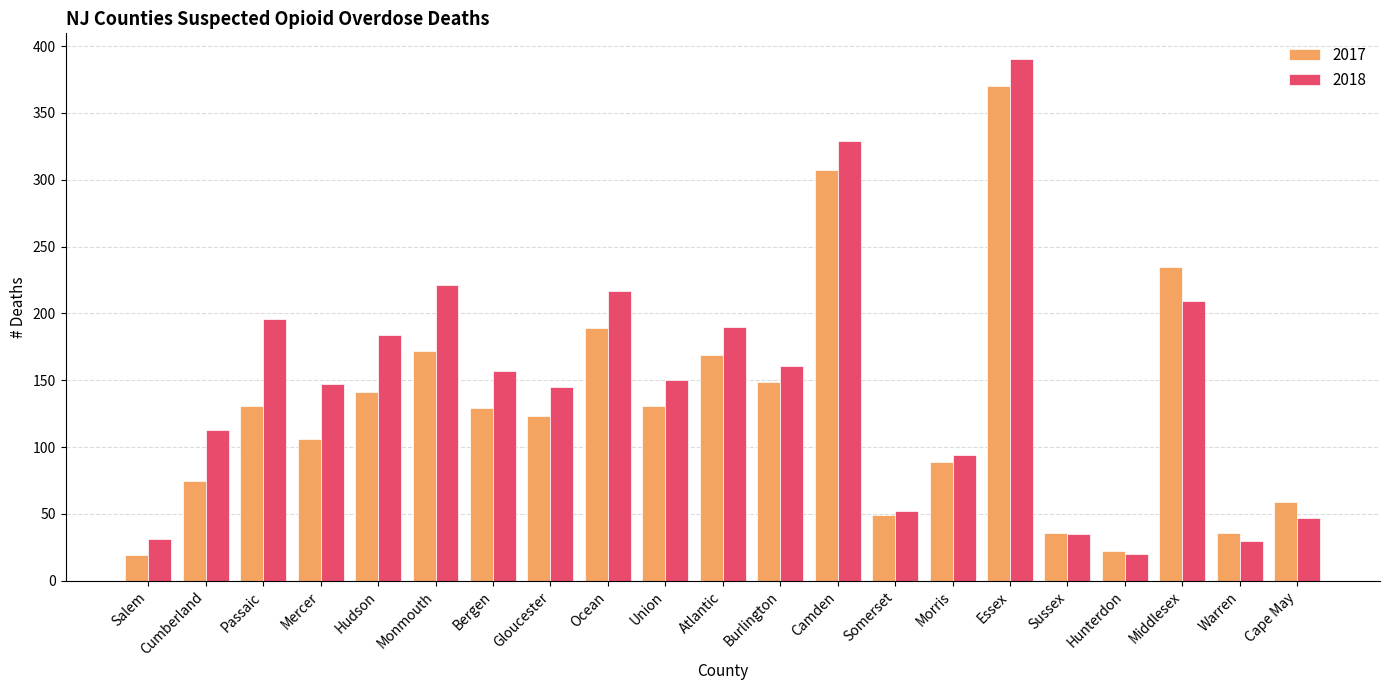

At which category is the sum across all series the highest?

Essex